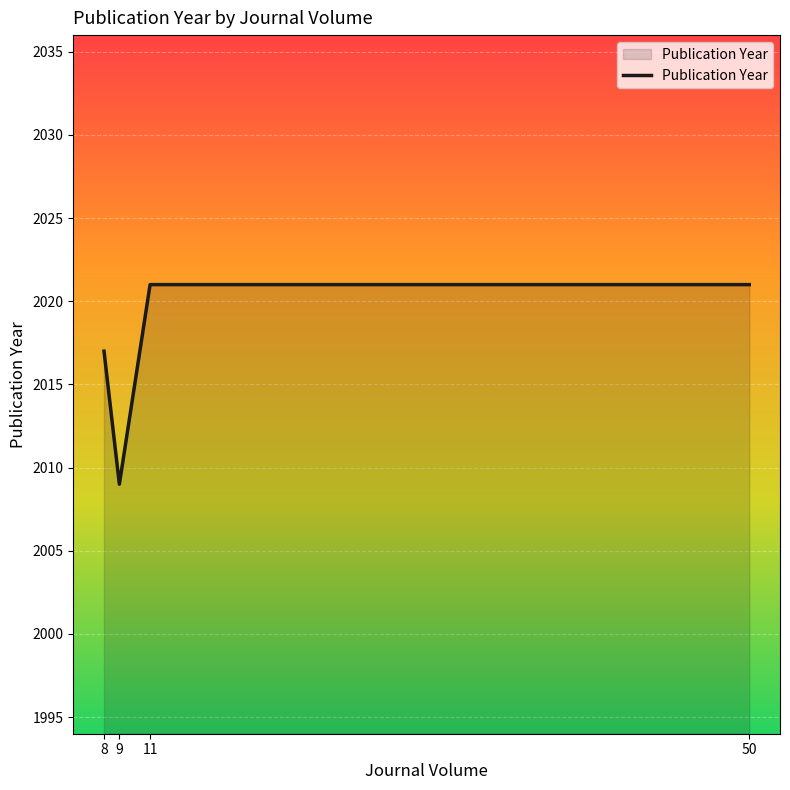

Does the chart display data point markers on the line(s)?

No